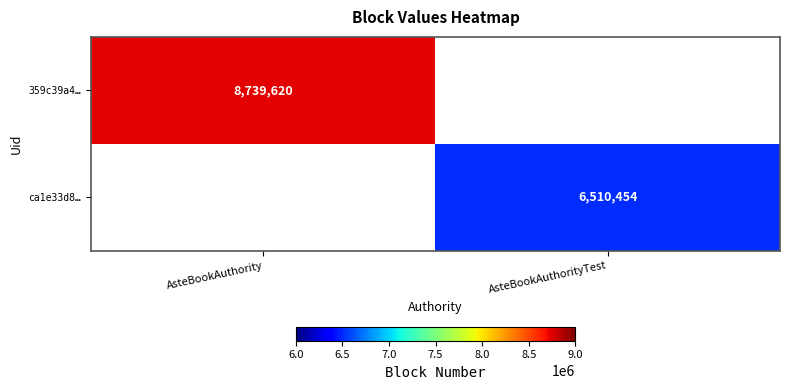

Is the value of ca1e33d8… at AsteBookAuthorityTest greater than the value of 359c39a4… at AsteBookAuthority?

No